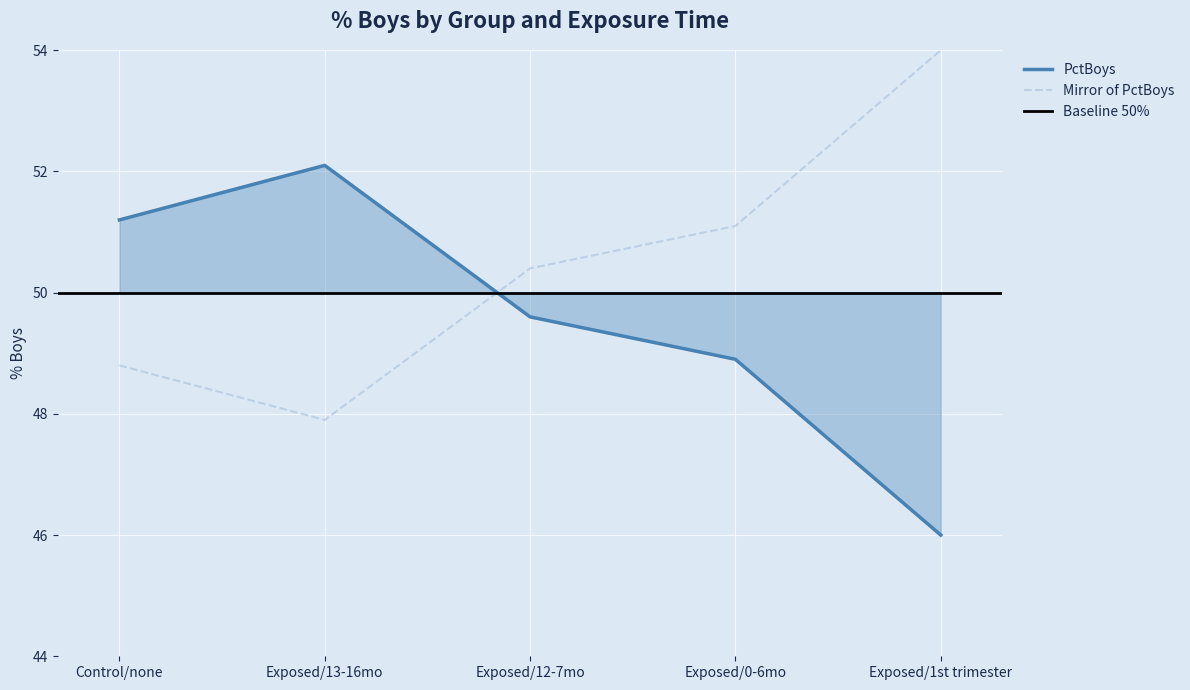

List the labels in order of value, largest first.

Exposed/13-16mo, Control/none, Exposed/12-7mo, Exposed/0-6mo, Exposed/1st trimester